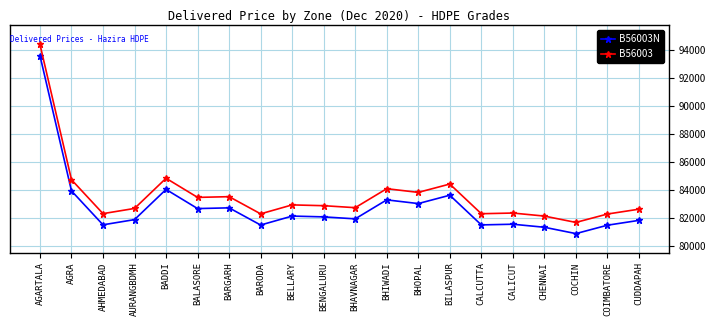

What is the spread (max minus min) of values at BHIWADI?

800